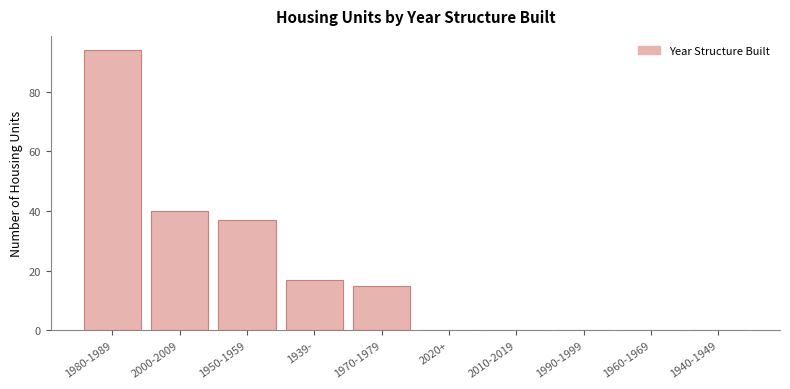

Reading left to right, transcribe all the data shown in this chart.

1980-1989=94	2000-2009=40	1950-1959=37	1939-=17	1970-1979=15	2020+=0	2010-2019=0	1990-1999=0	1960-1969=0	1940-1949=0